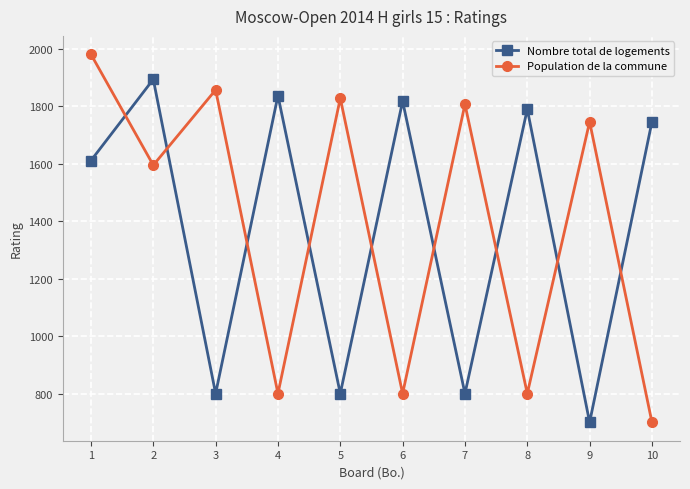

What is the difference between the maximum and second lowest values in the Nombre total de logements series?

1094